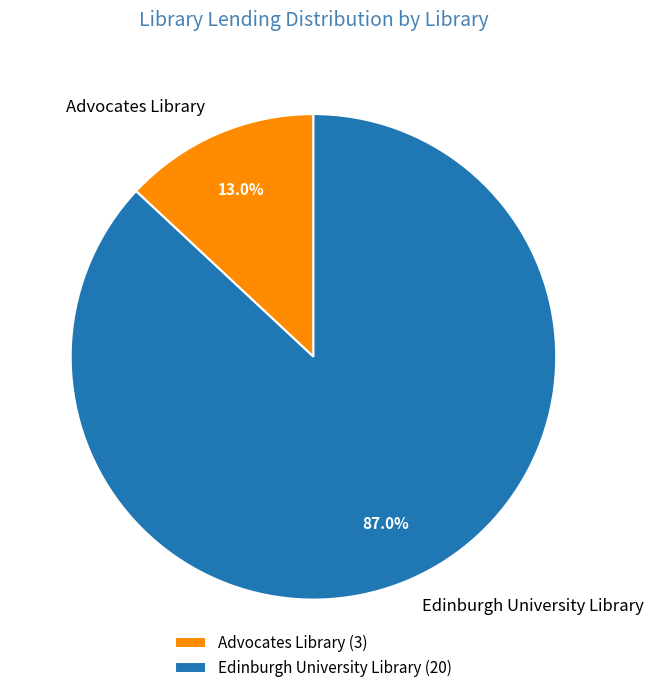

To the nearest percent, what percentage of the pie is Edinburgh University Library?

87%